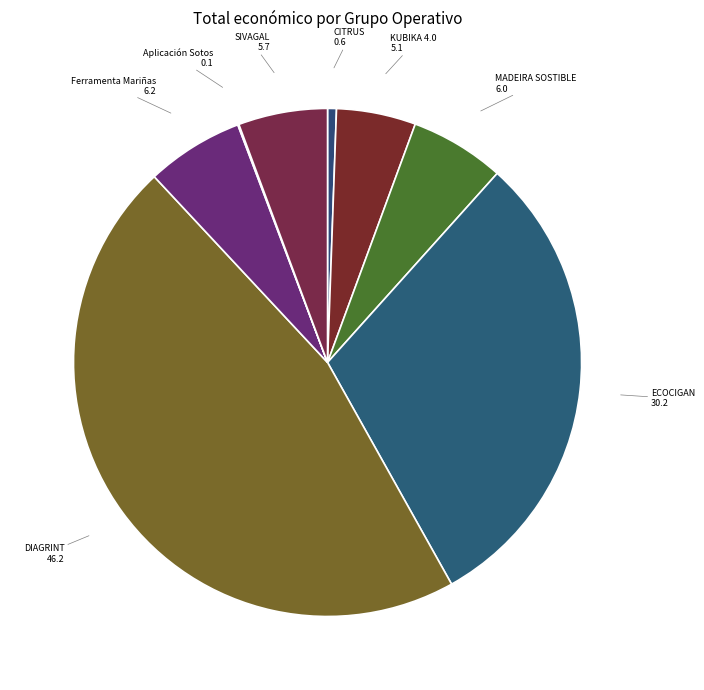

Is there a majority slice in this chart?

No